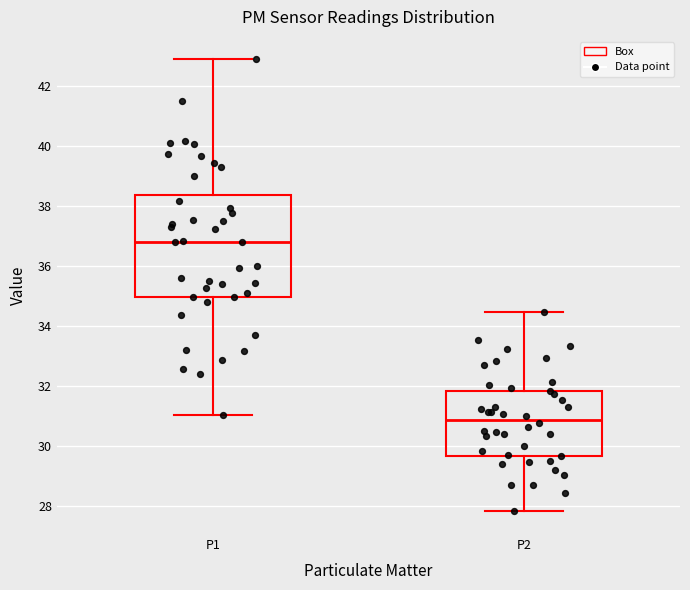

Which box has the highest median line?

P1